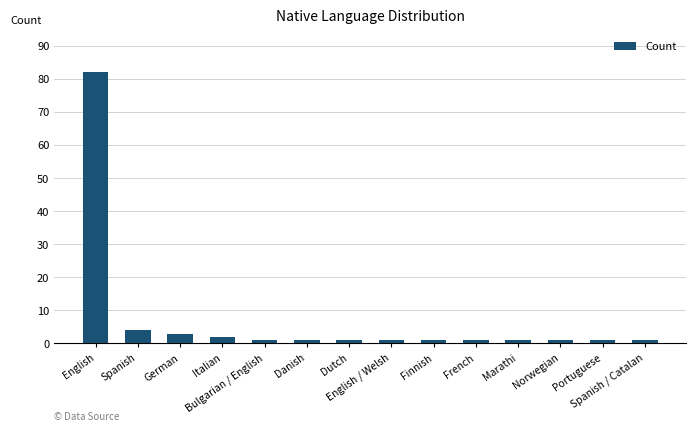

What is the label of the 12th bar from the left?

Norwegian